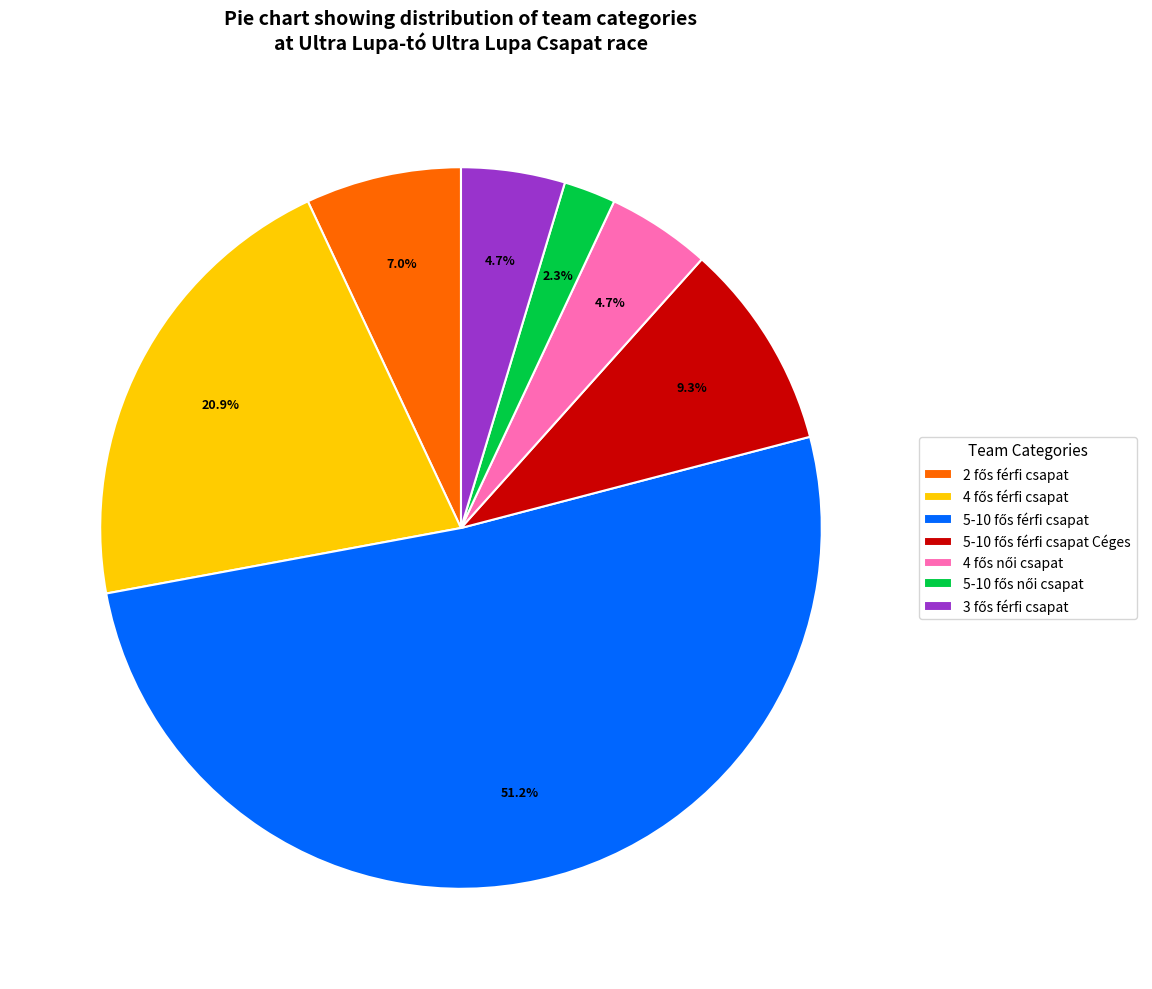

Does any single category account for the majority?

Yes